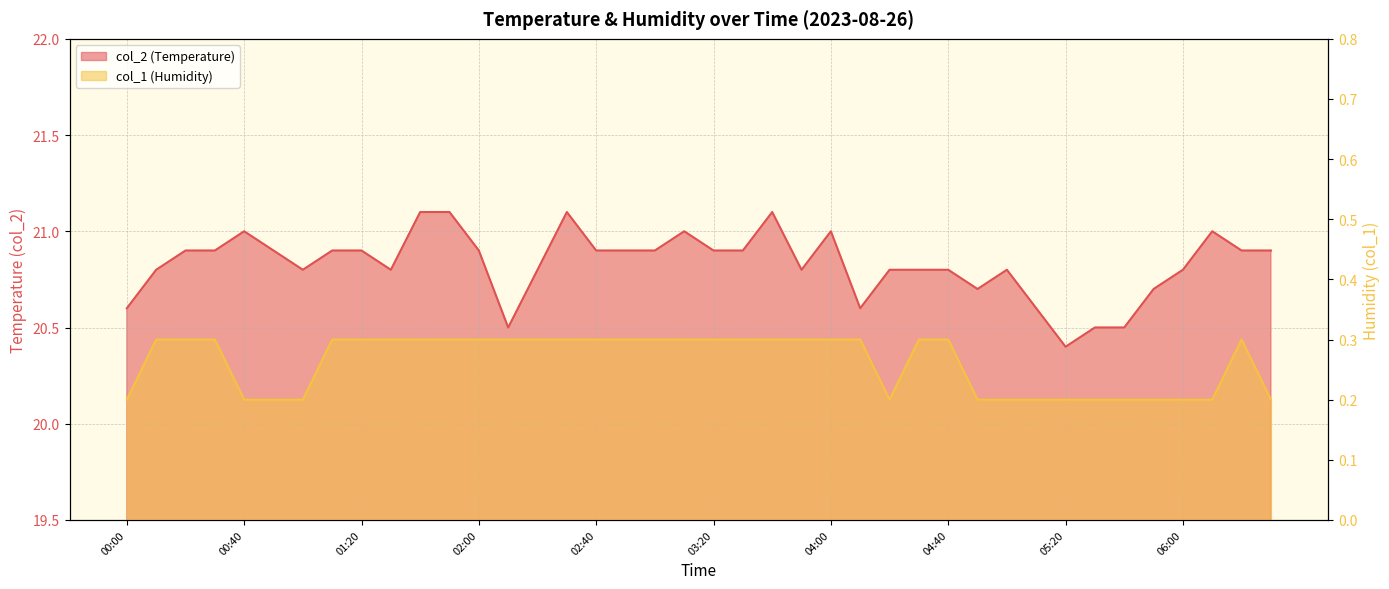

What is the difference between the highest and lowest values at 00:00?

20.4